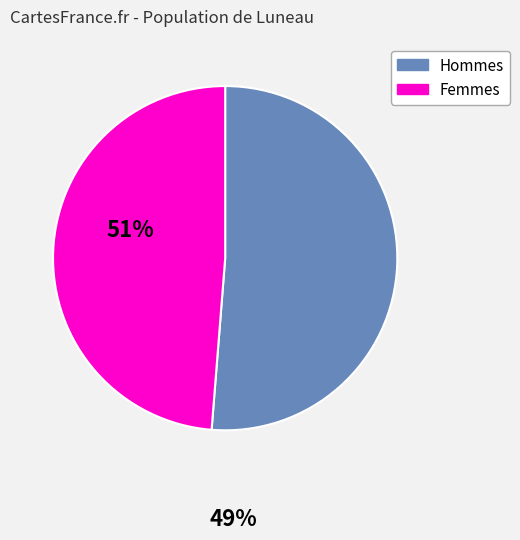

How many slices are in this pie chart?

2